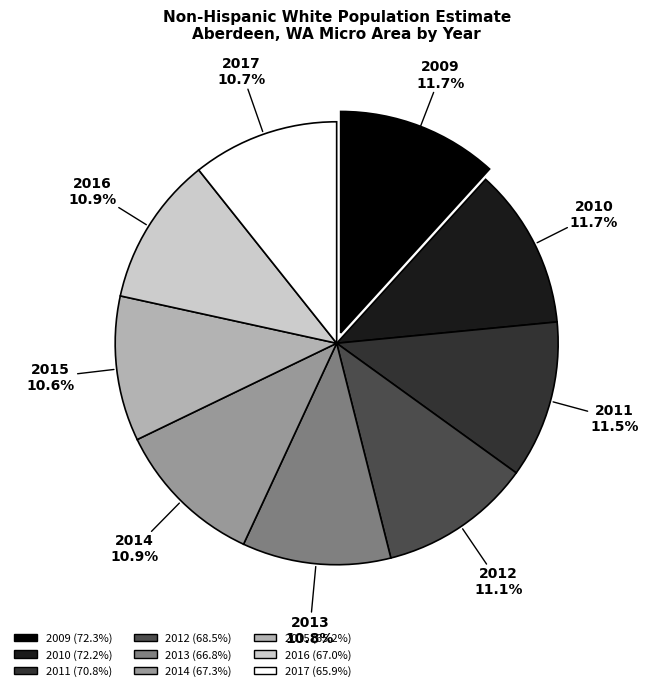

Which has a higher value, 2017 or 2009?

2009